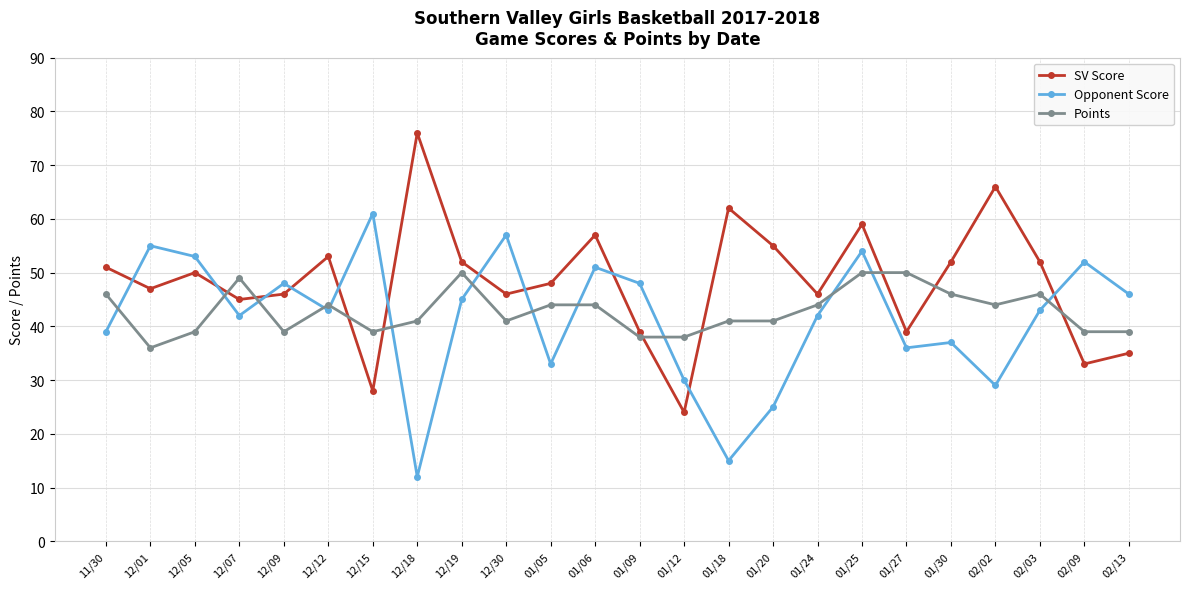

Which label corresponds to the largest value in the chart?

12/18